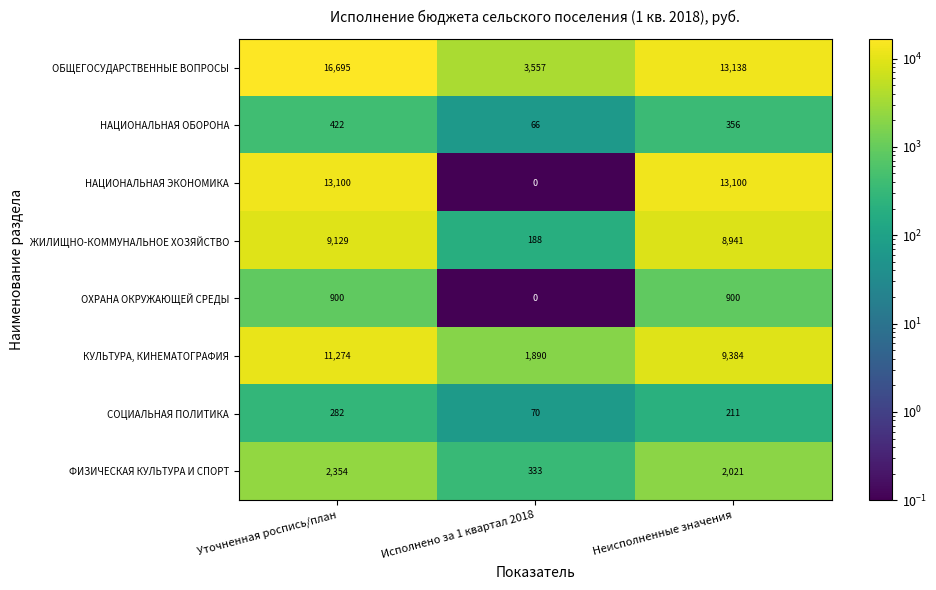

How many series are shown in this chart?

8